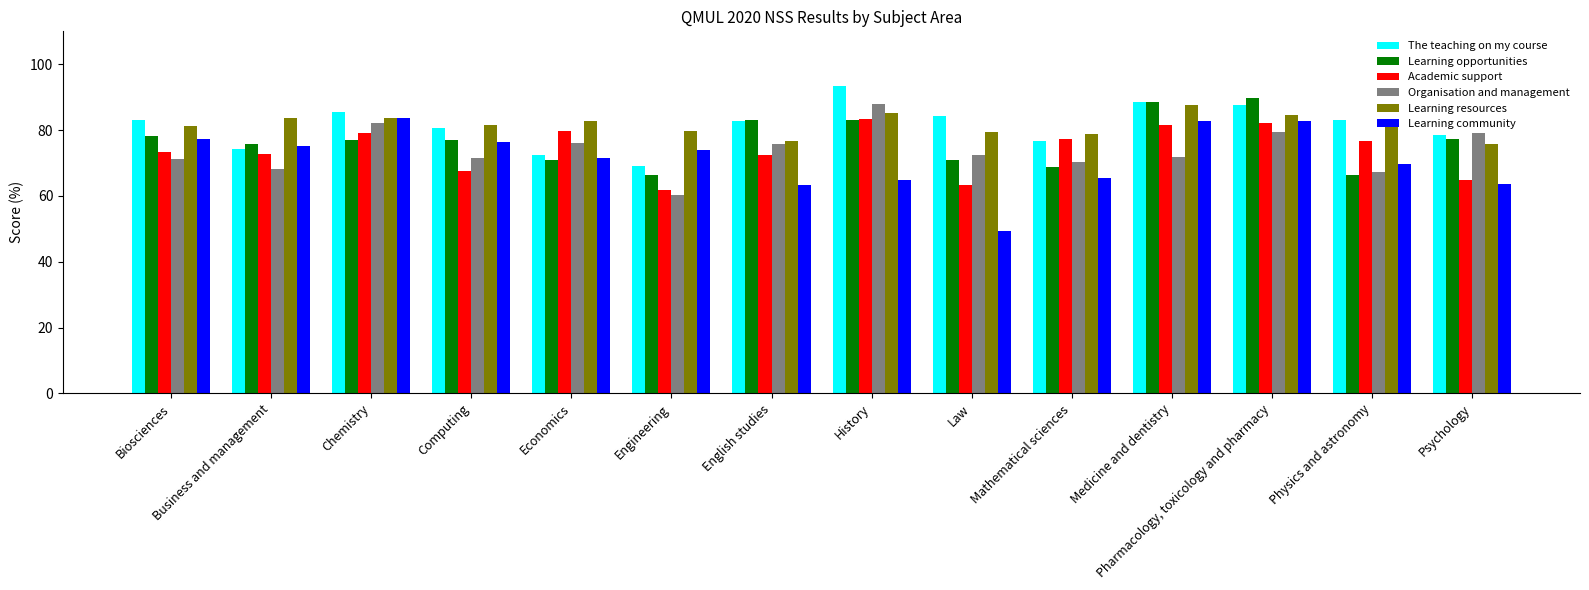

What is the sum of all The teaching on my course values?

1139.5